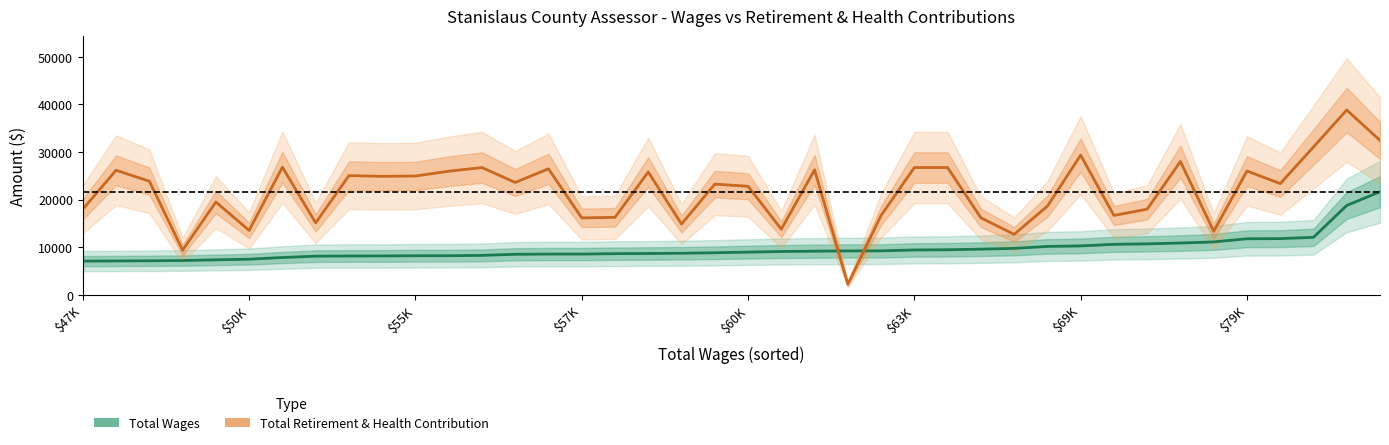

Between which two adjacent categories do Total Wages and Total Retirement & Health Contribution first intersect?

22 and 23